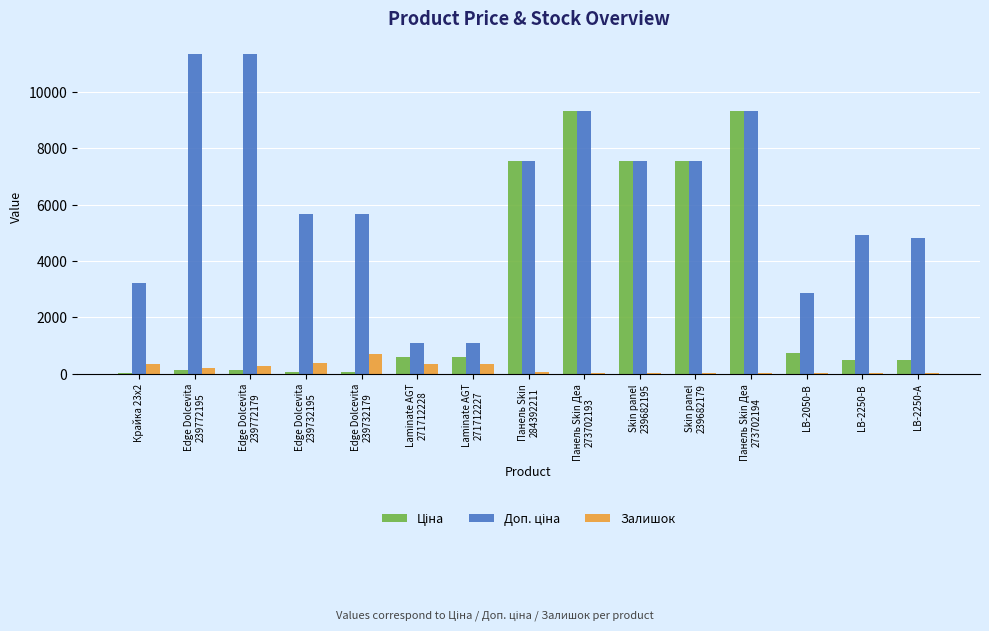

How many data points does each series have?

15